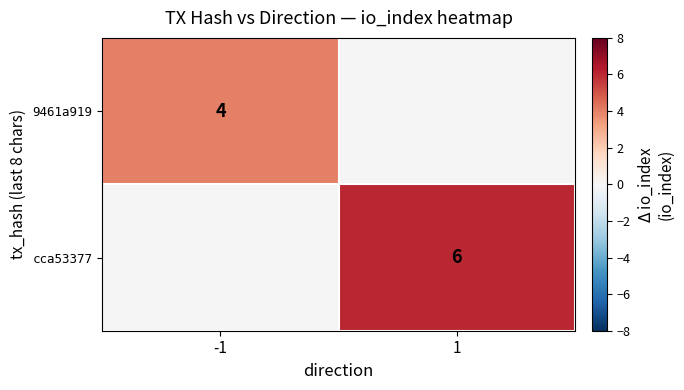

The value of cca53377 at 1 is 8. True or false?

False